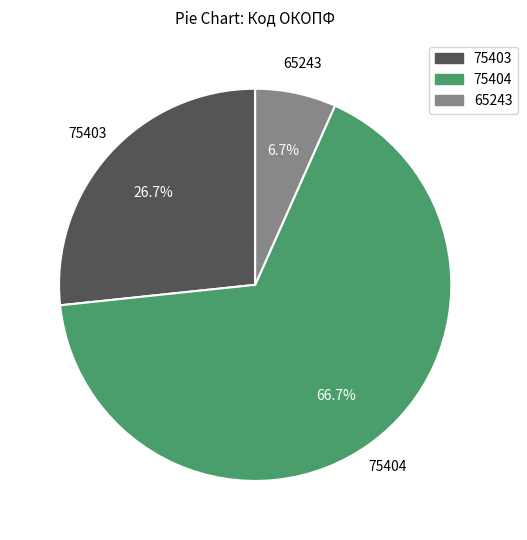

To the nearest percent, what is the difference between the largest and smallest slice percentages?

60%